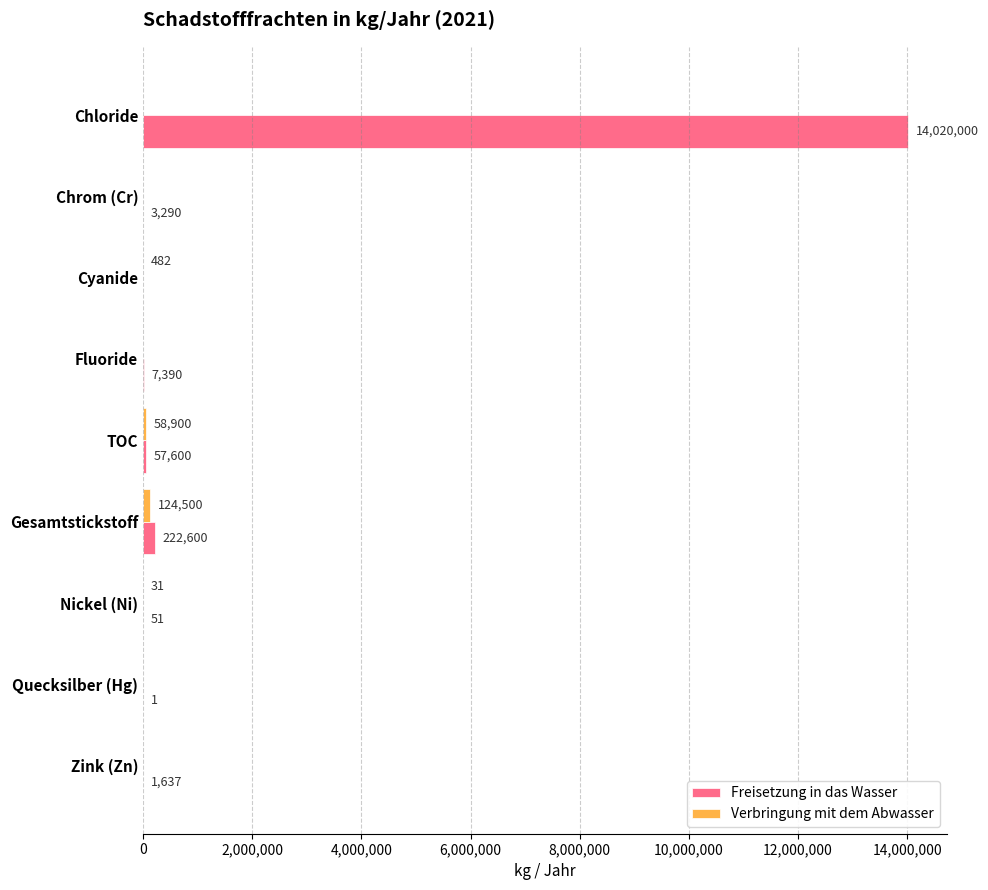

How many distinct data groups are displayed?

2